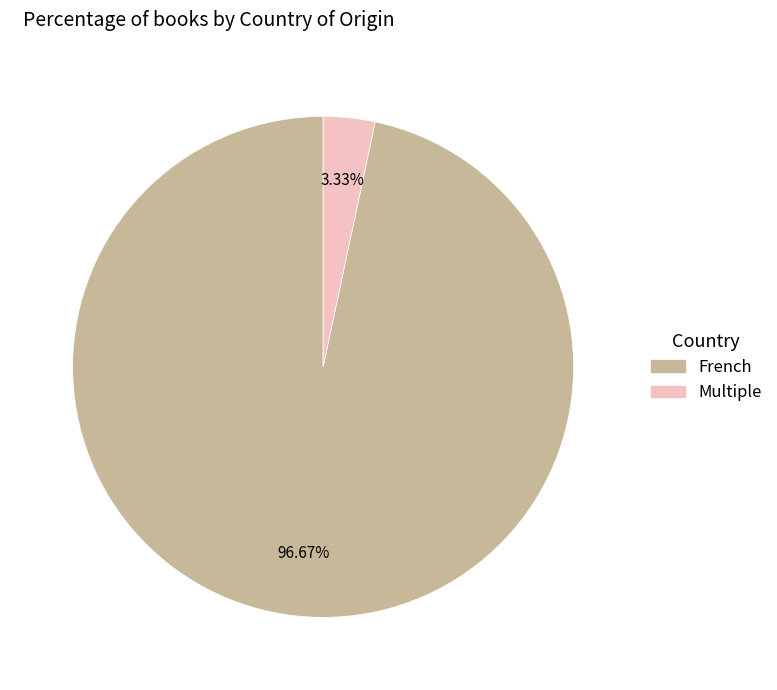

What percentage do Multiple and French together represent?

100.0%